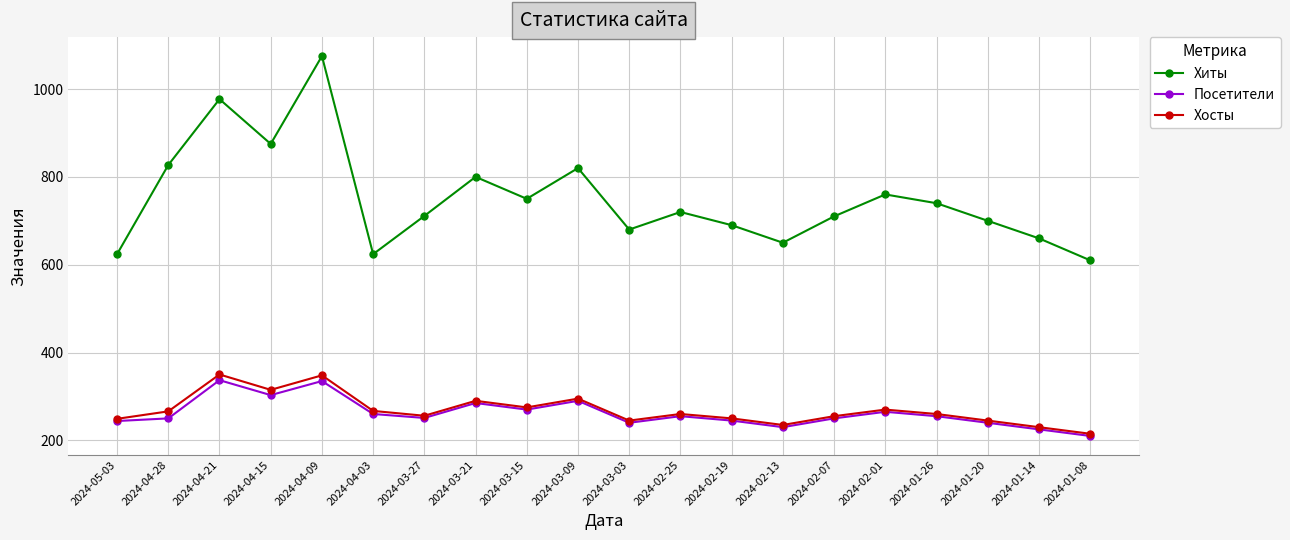

How many categories are shown in the chart?

20